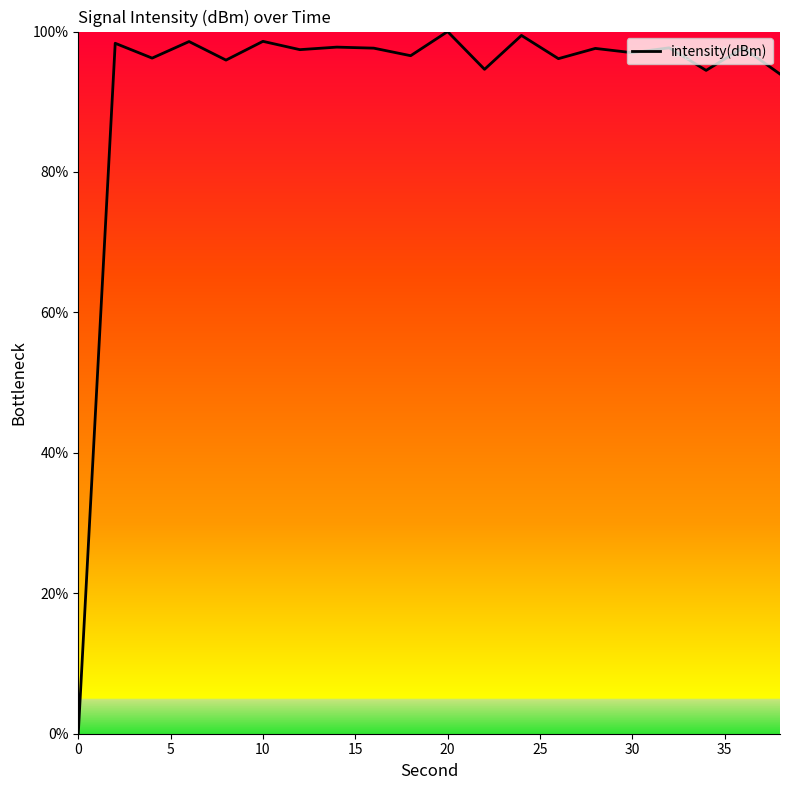

What is the greatest value displayed?

100.0